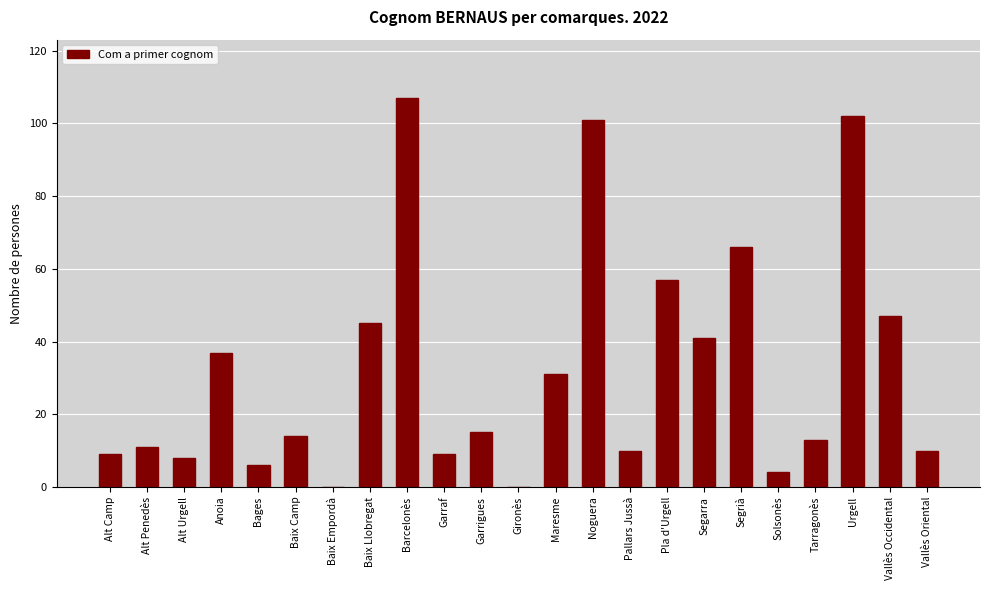

What is the change in value from Alt Urgell to Maresme?

+23